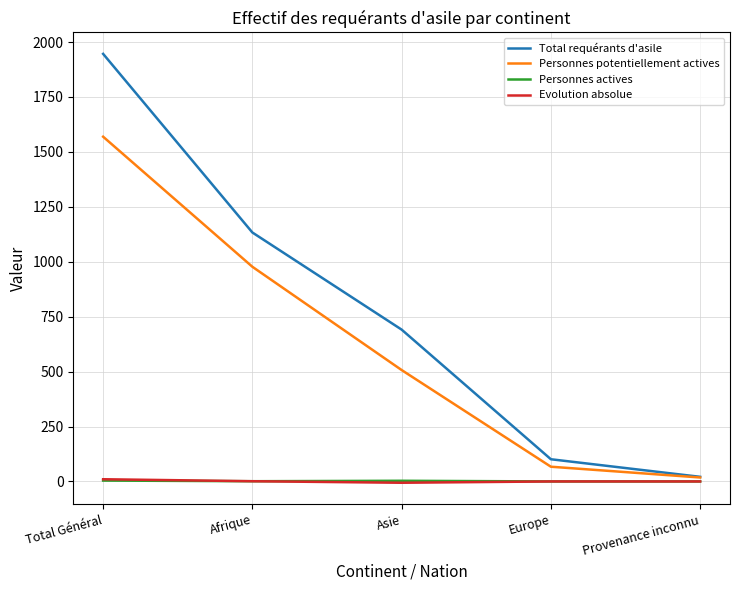

The Evolution absolue series shows 0 at Europe. True or false?

True